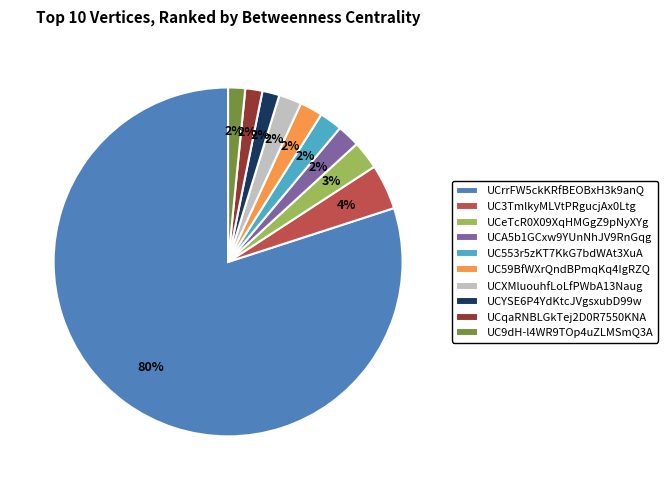

To the nearest percent, what is the combined percentage of UCYSE6P4YdKtcJVgsxubD99w and UC3TmlkyMLVtPRgucjAx0Ltg?

6%